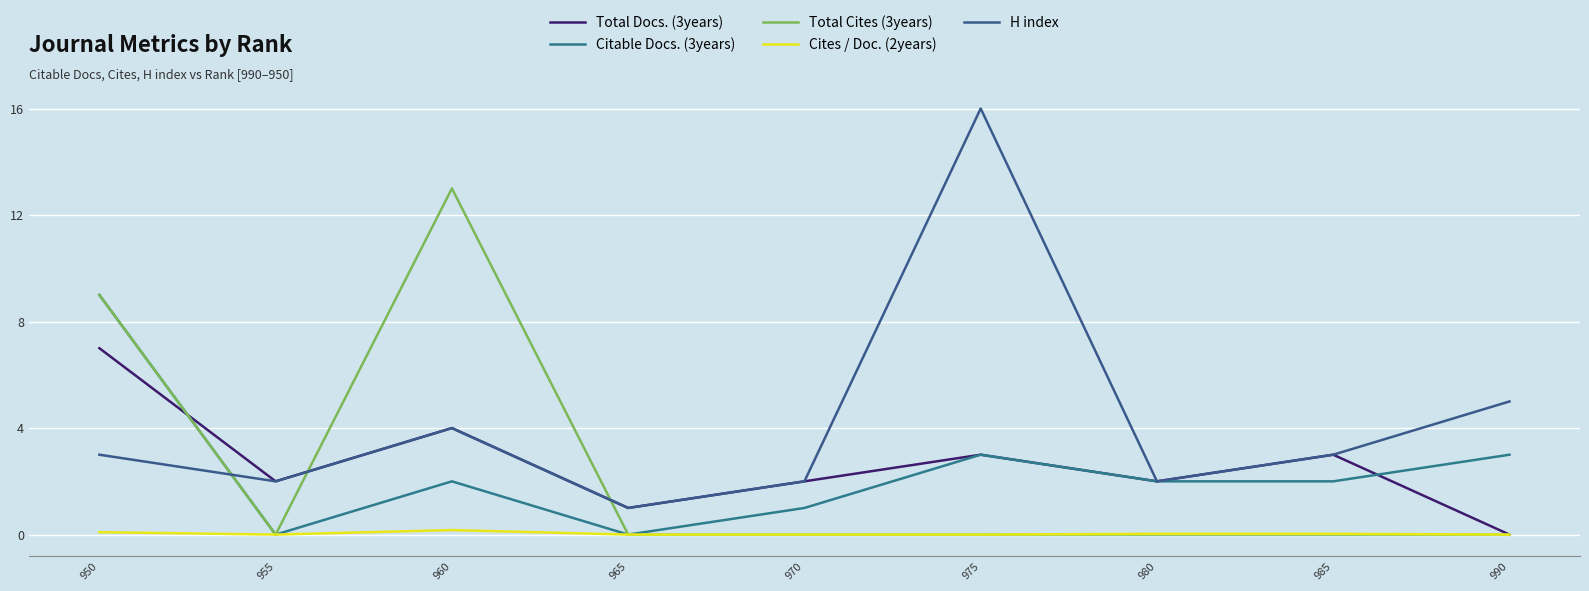

At which label does Total Docs. (3years) reach its minimum?

990